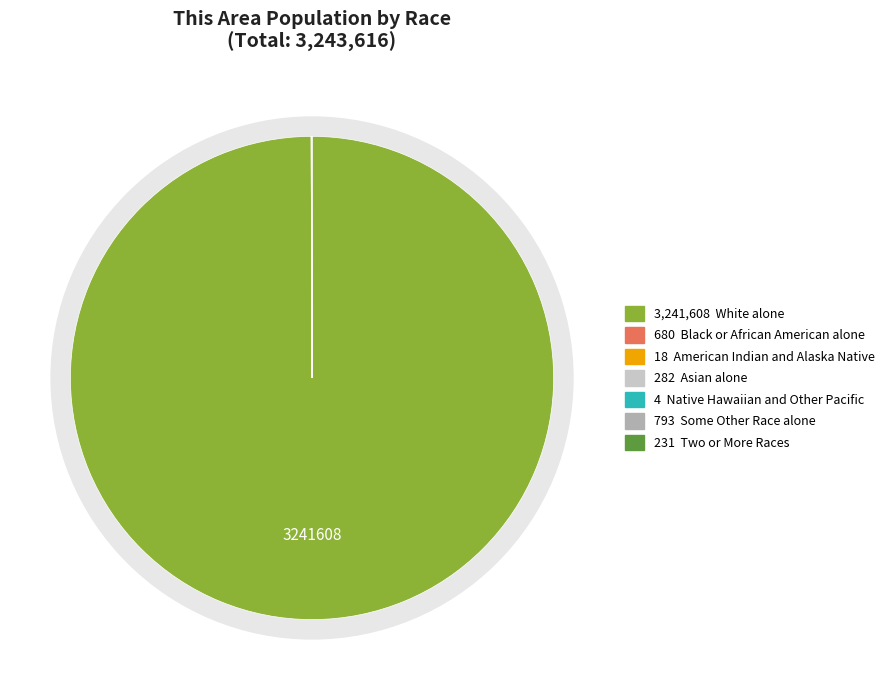

Is it true that Some Other Race alone is 9% of the pie?

False